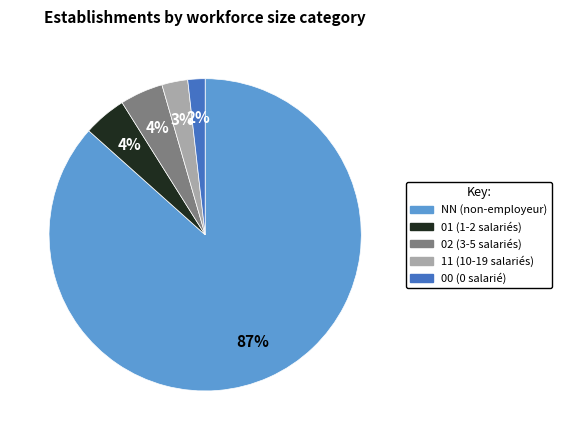

Is the sum of 00 and 01 greater than half?

No